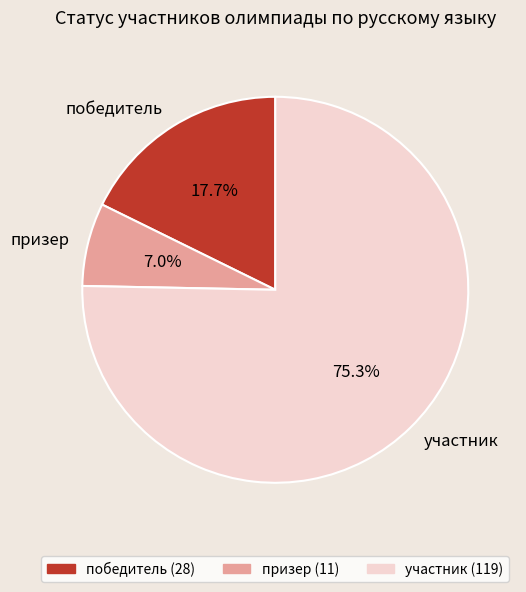

Which slice represents more than half of the pie?

участник